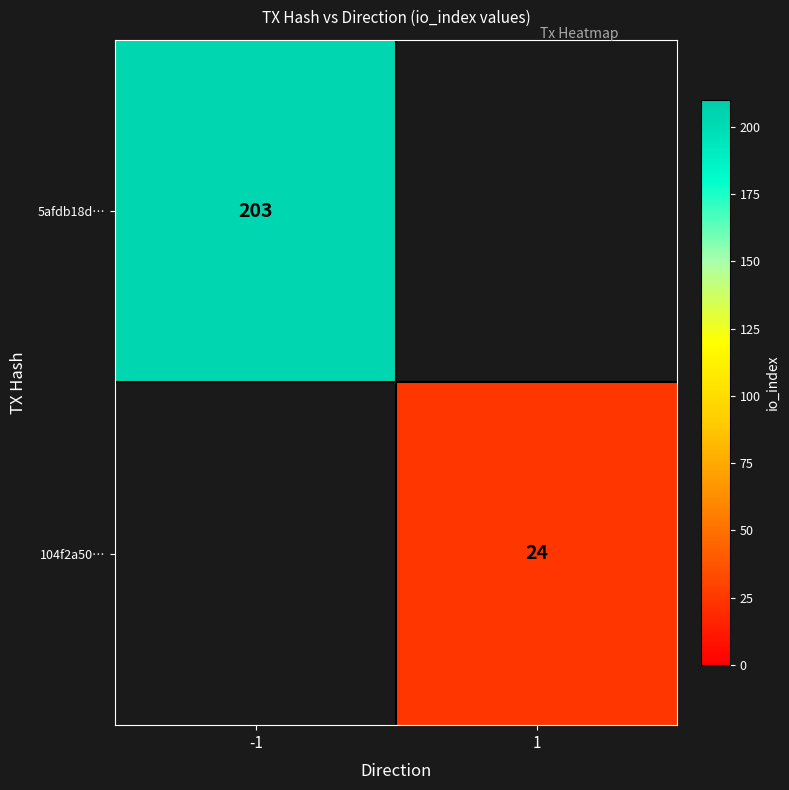

True or false: 104f2a50… has a value of 24 at 1.

True